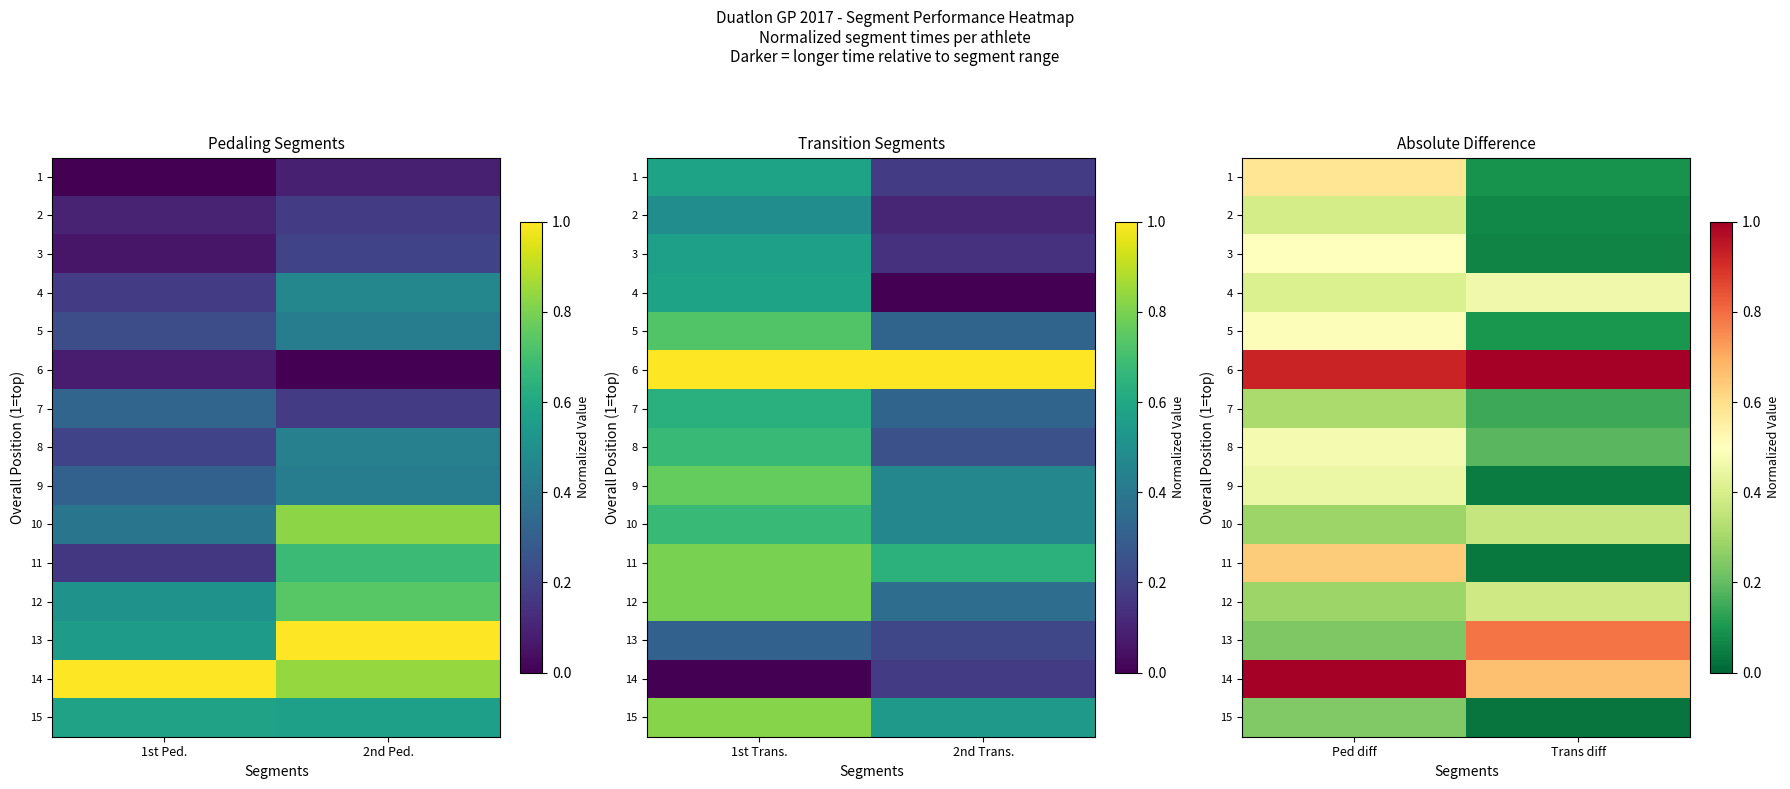

Which series has the largest range (max minus min)?

11